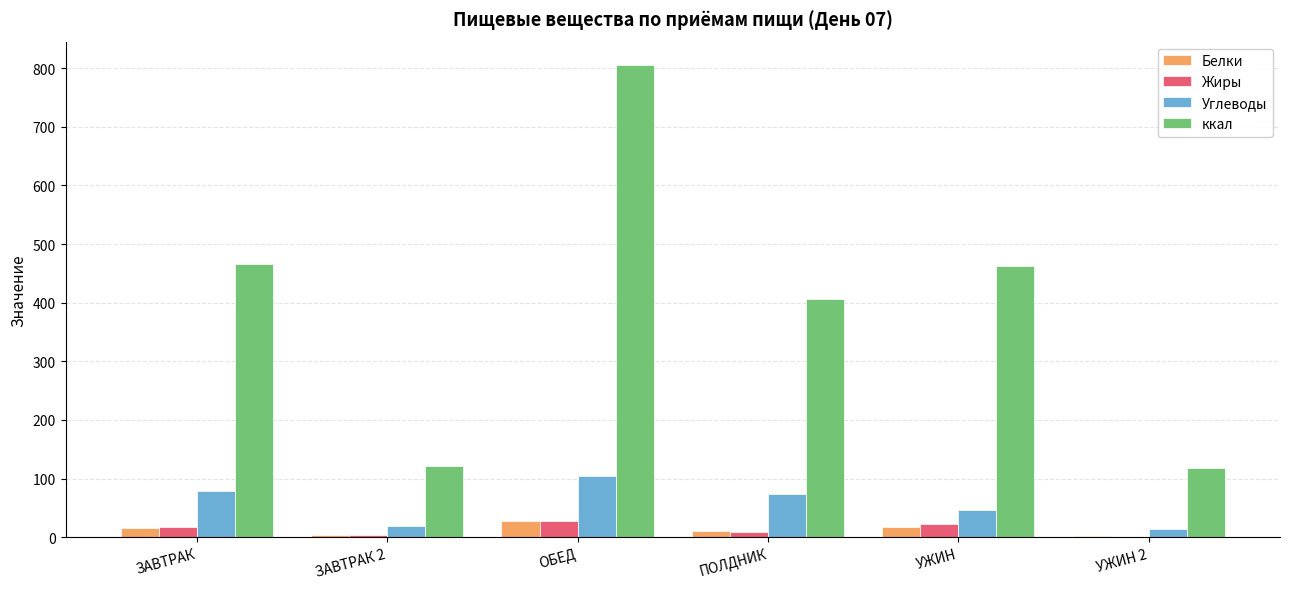

Which series changed the most between ЗАВТРАК 2 and ПОЛДНИК?

ккал